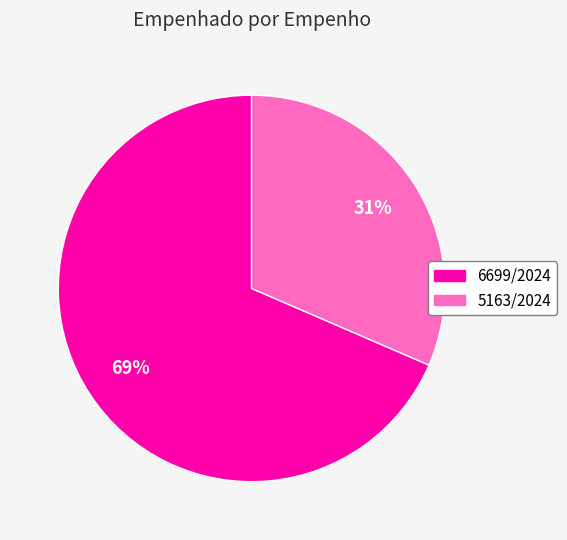

How many slices are in this pie chart?

2